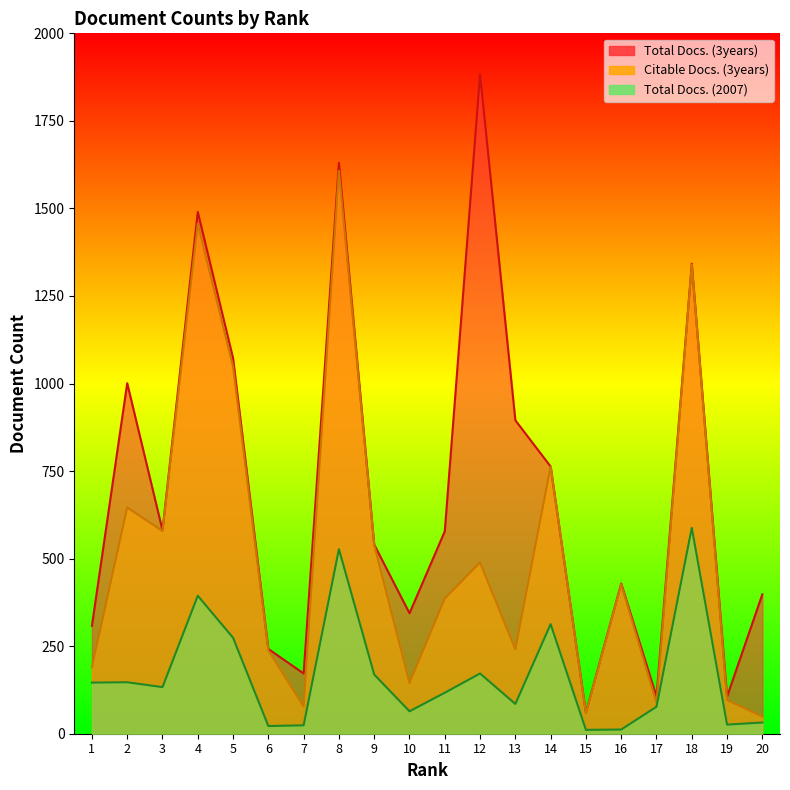

True or false: Total Docs. (2007) and Total Docs. (3years) cross at least once.

False